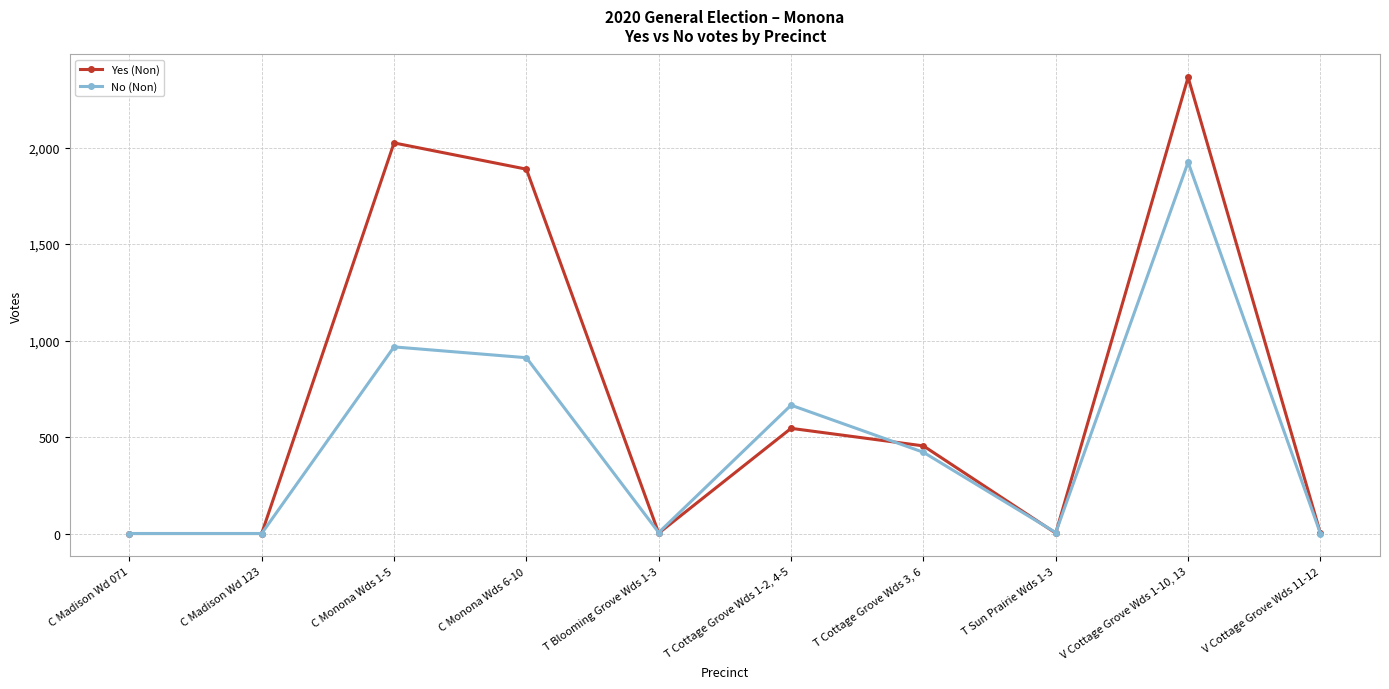

At which category does No (Non) reach its first local peak?

C Monona Wds 1-5